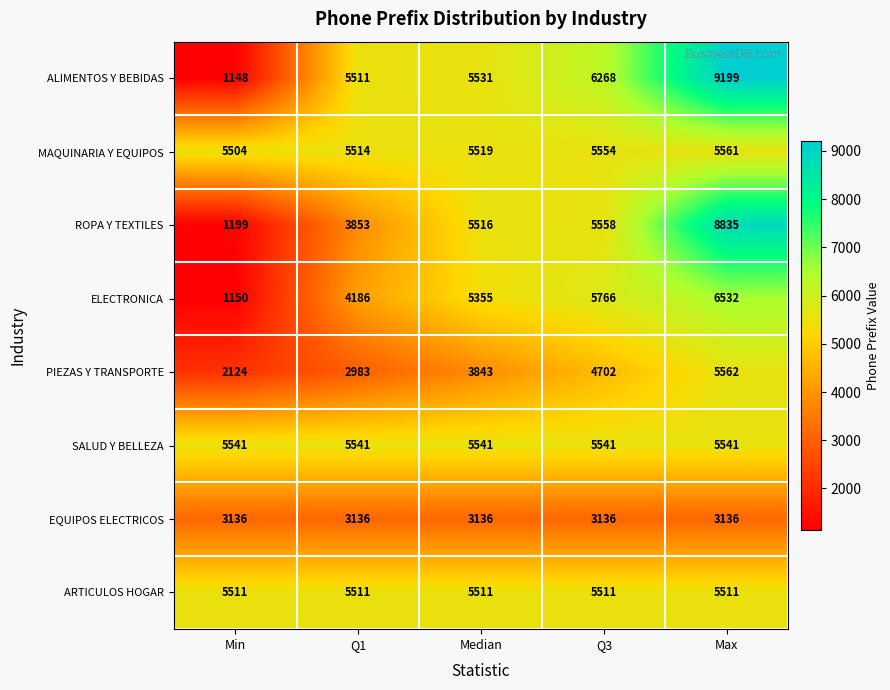

Which category has the highest value in the ELECTRONICA series?

Max